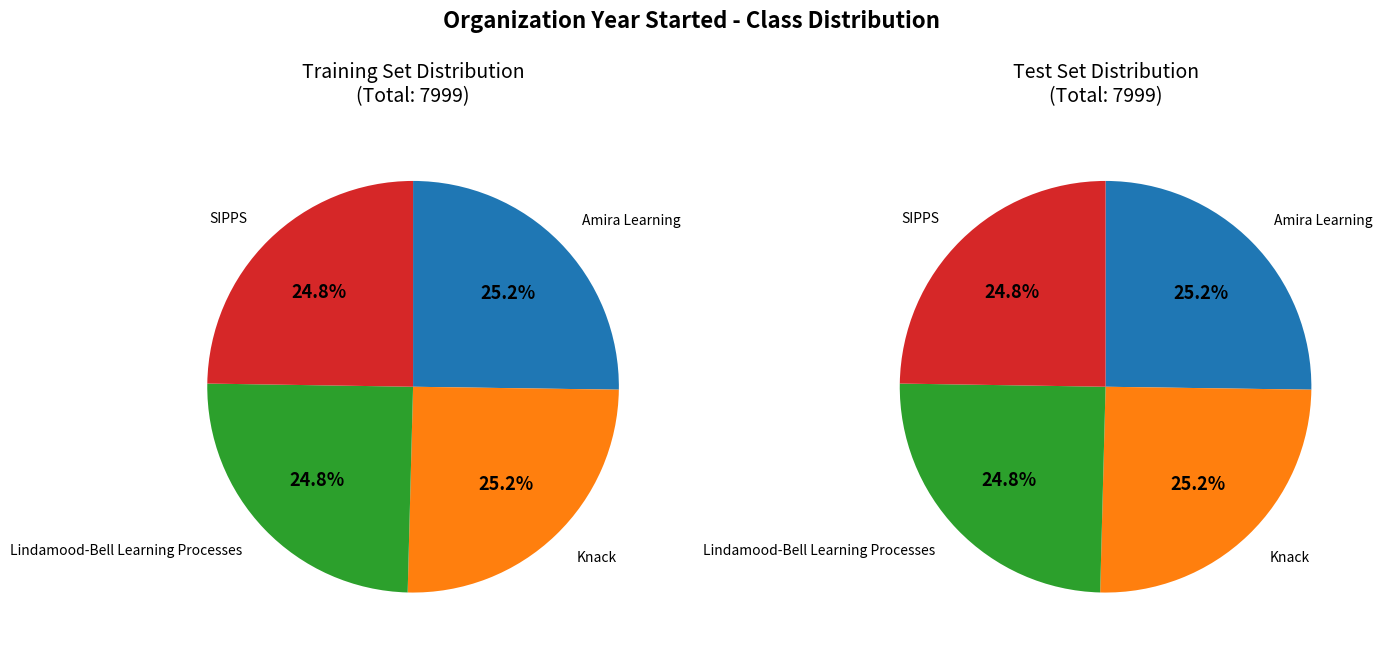

Is it true that Amira Learning is 25% of the pie?

True